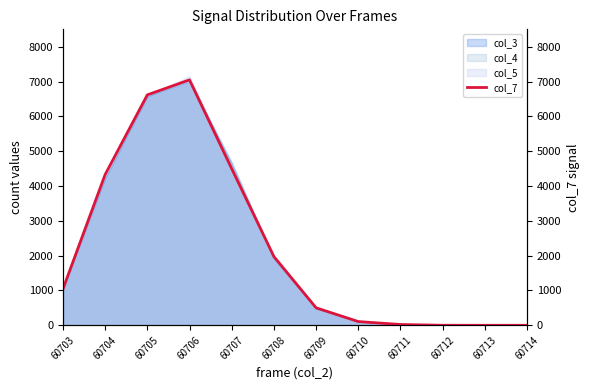

True or false: the data shows 1974 at 60708.

True